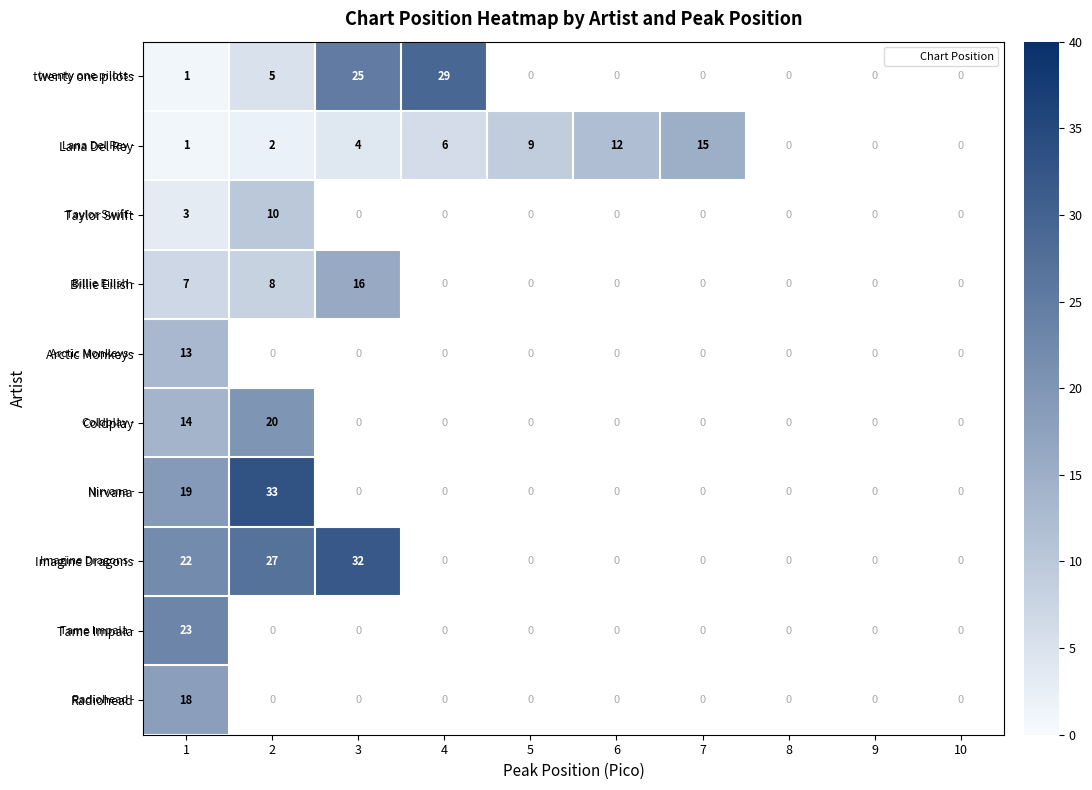

Which category has the highest value across all series?

2